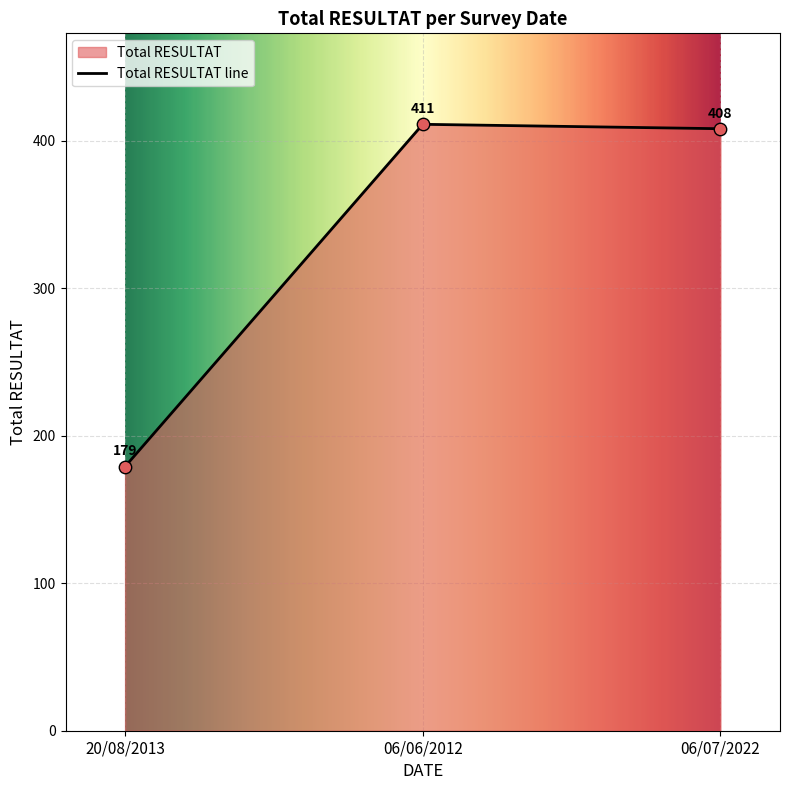

Which has a higher value, 06/06/2012 or 06/07/2022?

06/06/2012